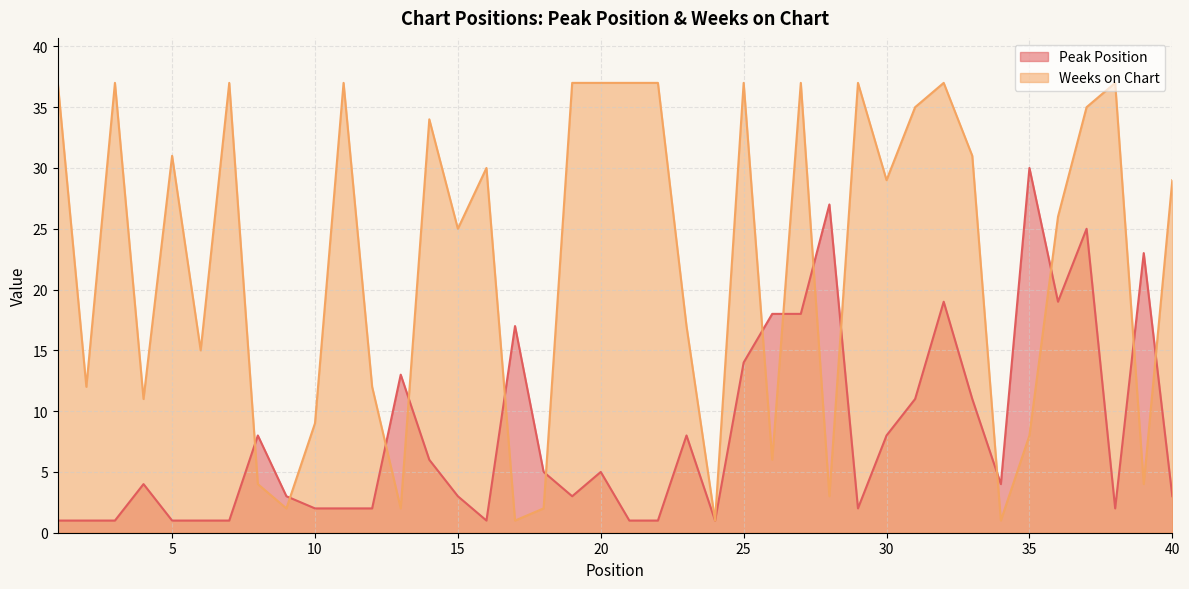

How many categories are shown in the chart?

40